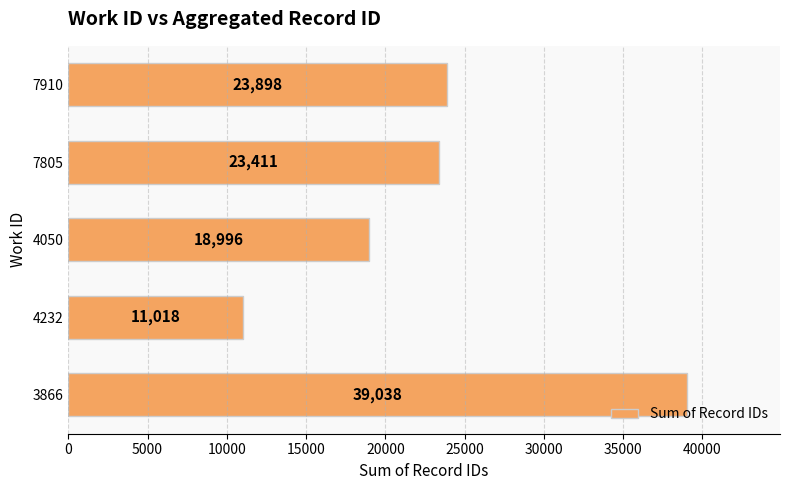

Is it true that the value at 7910 is 23898?

True